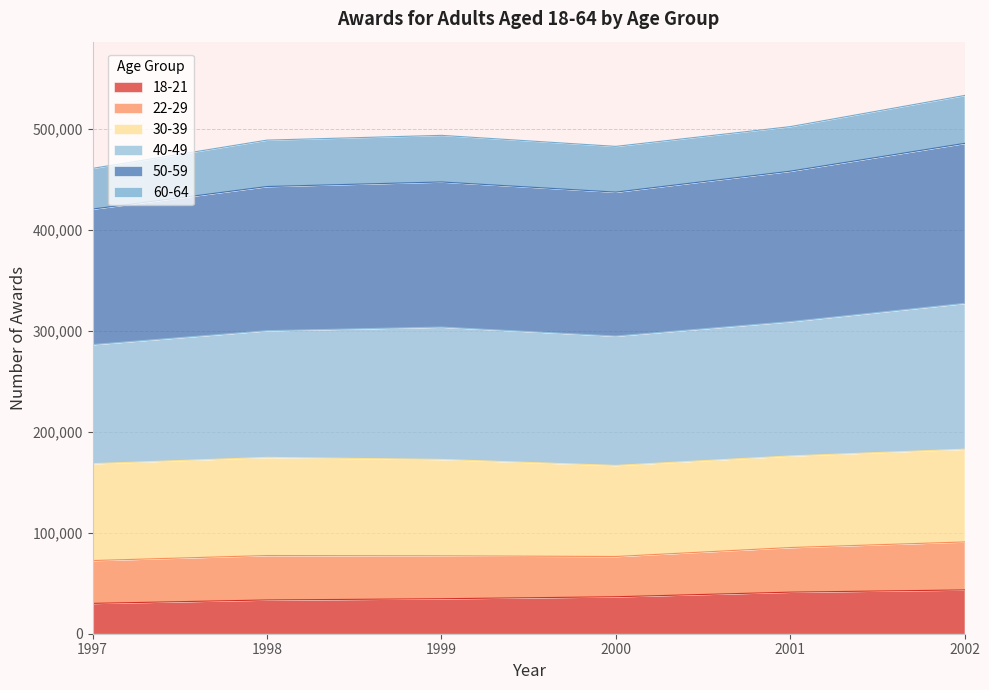

What value does the 50-59 series have at 1999, to the nearest 10?

447770